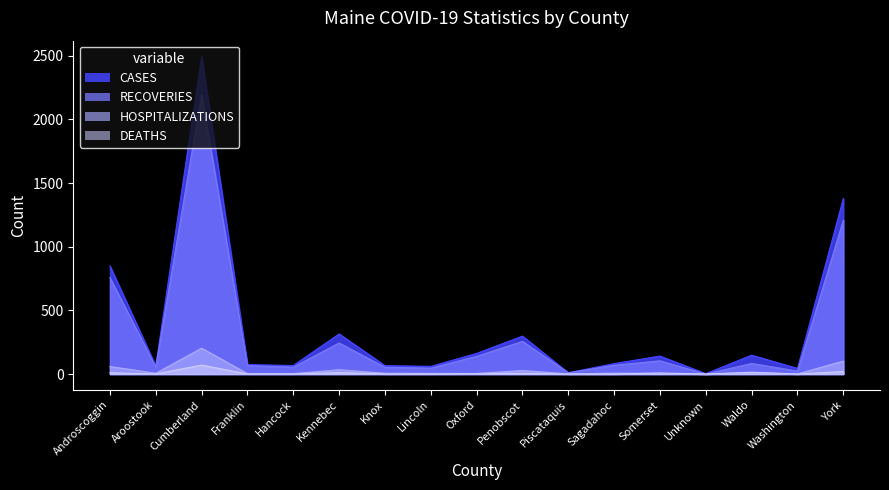

How many lines are shown in the chart?

4